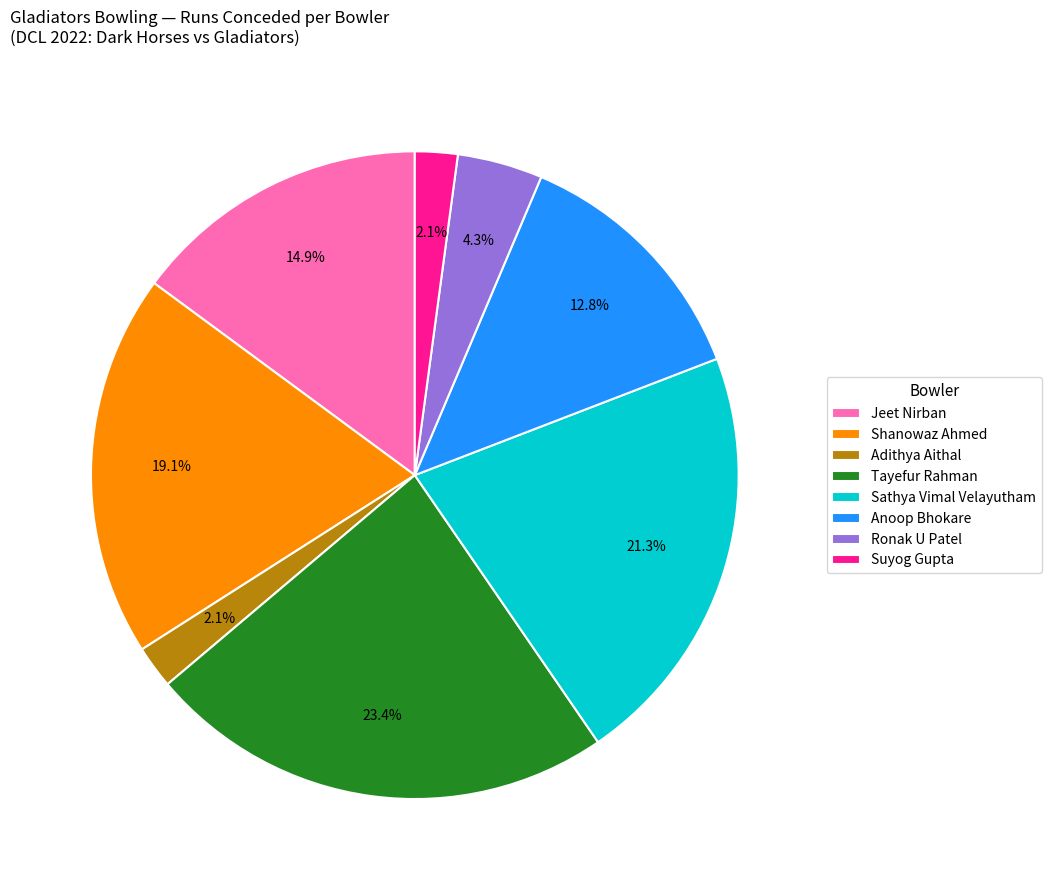

Which category has the biggest portion of the pie?

Tayefur Rahman